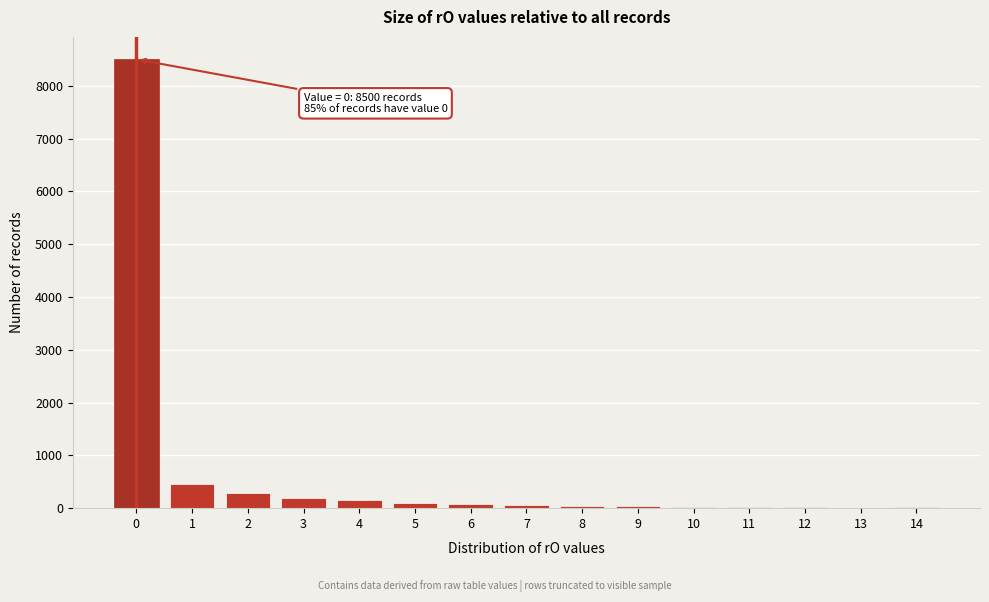

Approximately how many times larger is the value at 2 compared to 1?

0.6